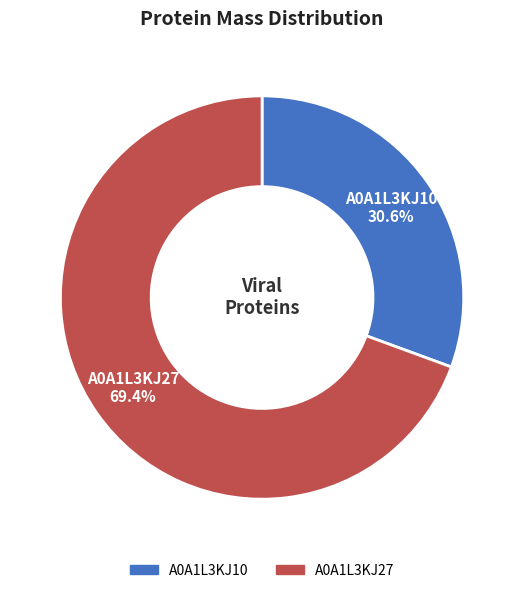

What is the majority slice?

A0A1L3KJ27